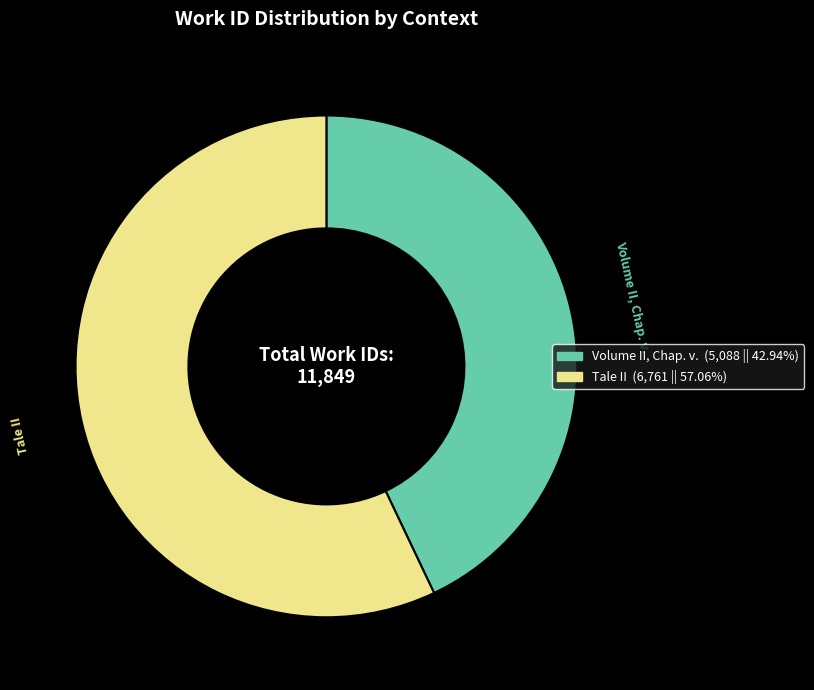

Between Tale II and Volume II, Chap. v., which is larger?

Tale II